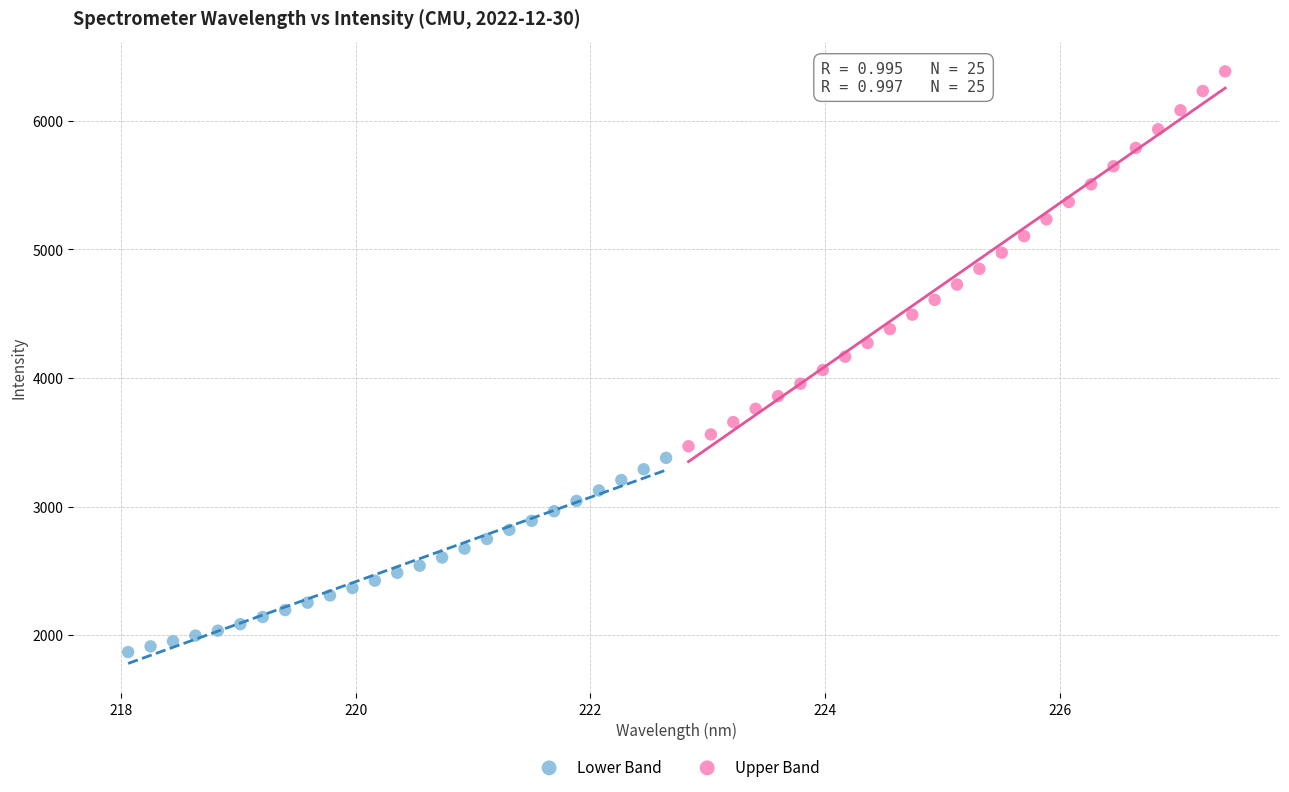

Which series reaches the minimum Y coordinate?

Lower Band